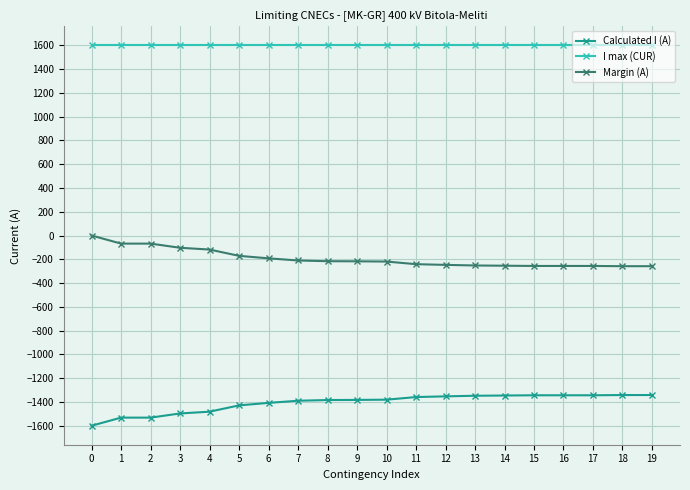

What is the difference between the maximum and minimum values in the Margin (A) series?

258